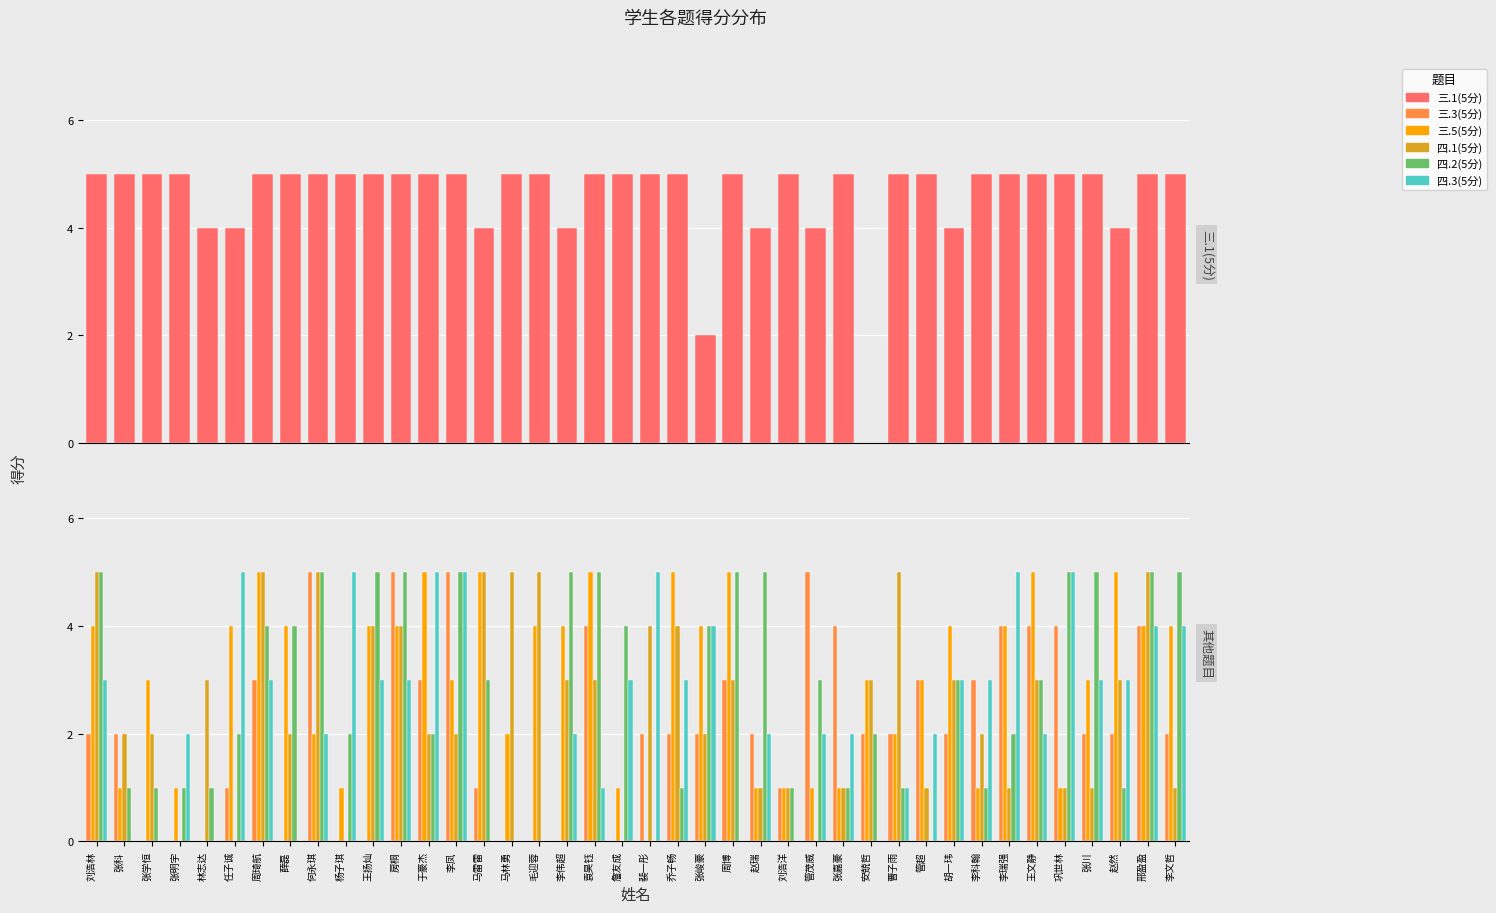

Reading left to right, transcribe all the data shown in this chart.

三.1(5分): 5	5	5	5	4	4	5	5	5	5	5	5	5	5	4	5	5	4	5	5	5	5	2	5	4	5	4	5	0	5	5	4	5	5	5	5	5	4	5	5
三.3(5分): 2	2	0	0	0	1	3	0	5	0	0	5	3	5	1	0	0	0	4	0	2	2	2	3	2	1	5	4	2	2	3	2	3	4	4	4	2	2	4	2
三.5(5分): 4	1	3	1	0	4	5	4	2	1	4	4	5	3	5	2	4	4	5	1	0	5	4	5	1	1	1	1	3	2	3	4	1	4	5	1	3	5	4	4
四.1(5分): 5	2	2	0	3	0	5	2	5	0	4	4	2	2	5	5	5	3	3	0	4	4	2	3	1	1	0	1	3	5	1	3	2	1	3	1	1	3	5	1
四.2(5分): 5	1	1	1	1	2	4	4	5	2	5	5	2	5	3	0	0	5	5	4	0	1	4	5	5	1	3	1	2	1	0	3	1	2	3	5	5	1	5	5
四.3(5分): 3	0	0	2	0	5	3	0	2	5	3	3	5	5	0	0	0	2	1	3	5	3	4	0	2	0	2	2	0	1	2	3	3	5	2	5	3	3	4	4